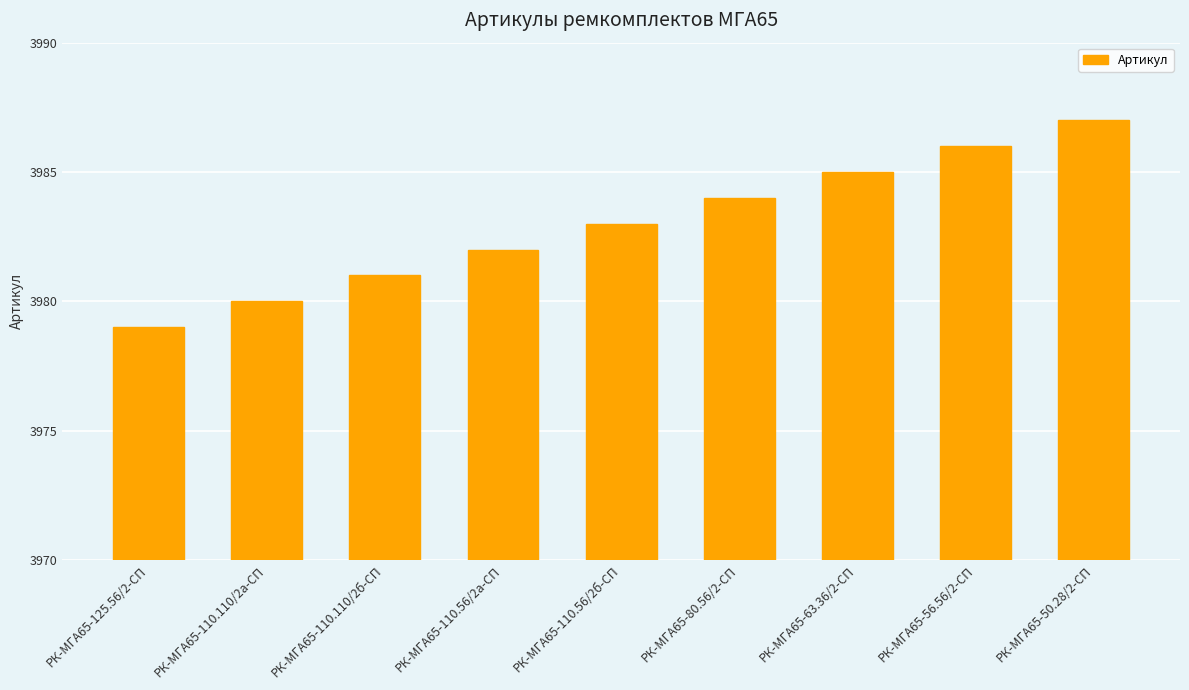

Reading left to right, list all the values displayed in this chart.

РК-МГА65-125.56/2-СП=3979	РК-МГА65-110.110/2а-СП=3980	РК-МГА65-110.110/2б-СП=3981	РК-МГА65-110.56/2а-СП=3982	РК-МГА65-110.56/2б-СП=3983	РК-МГА65-80.56/2-СП=3984	РК-МГА65-63.36/2-СП=3985	РК-МГА65-56.56/2-СП=3986	РК-МГА65-50.28/2-СП=3987